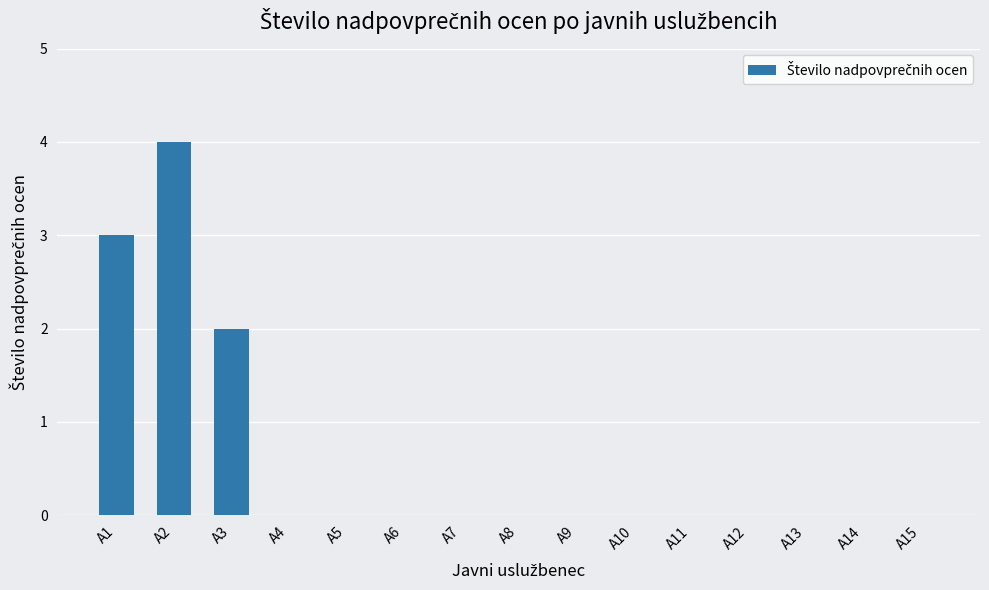

The chart shows a value of -2 at A9. True or false?

False